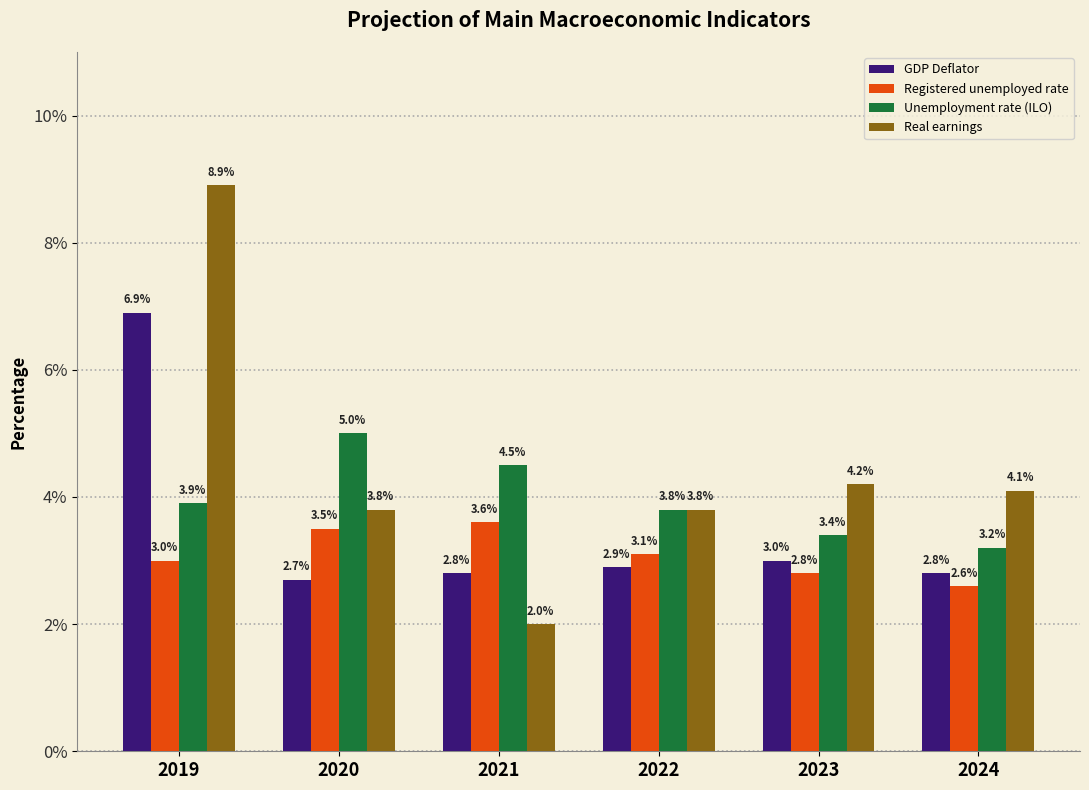

What is the difference between the maximum and minimum values in the GDP Deflator series?

4.2